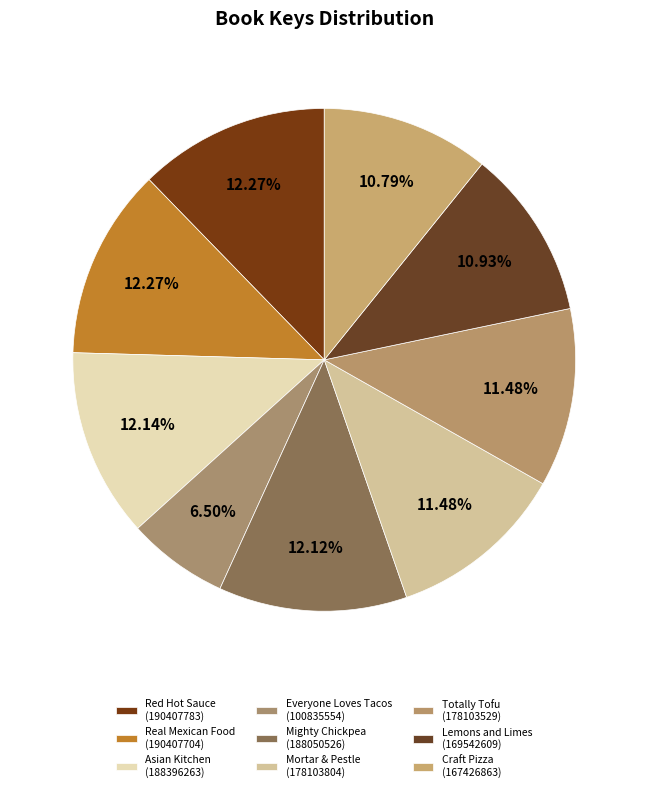

Rank the categories by value from highest to lowest.

Red Hot Sauce Book, Real Mexican Food, Asian Kitchen, Mighty Chickpea, Mortar & Pestle, Totally Tofu, Lemons and Limes, Craft Pizza, Everyone Loves Tacos